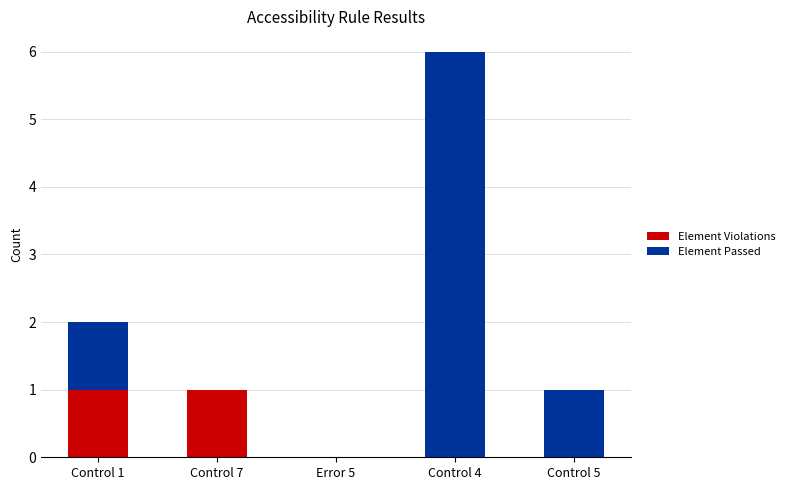

At which category is the sum across all series the highest?

Control 4